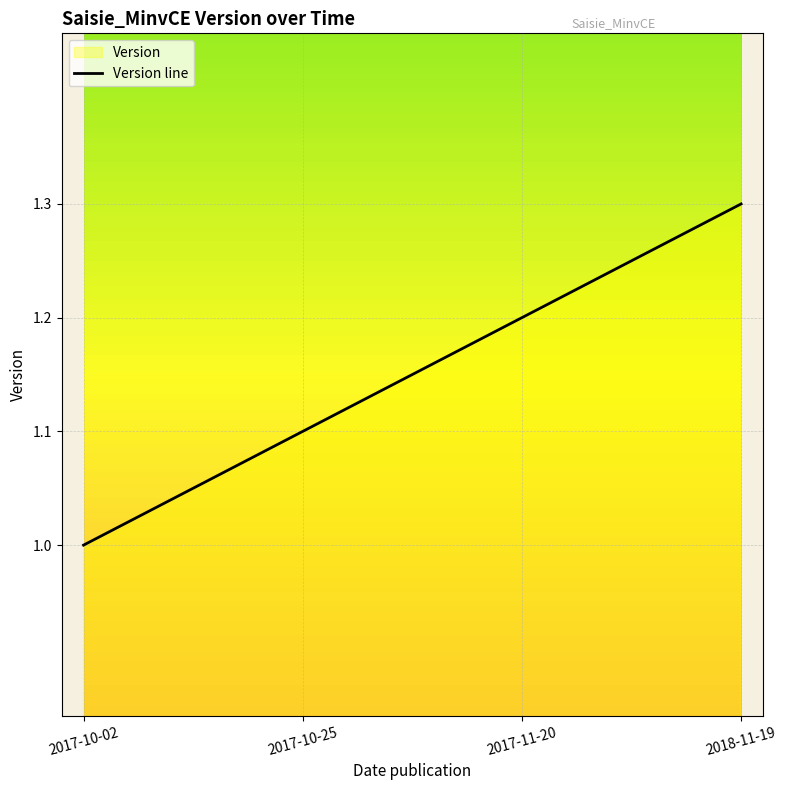

What is the greatest value displayed?

1.3